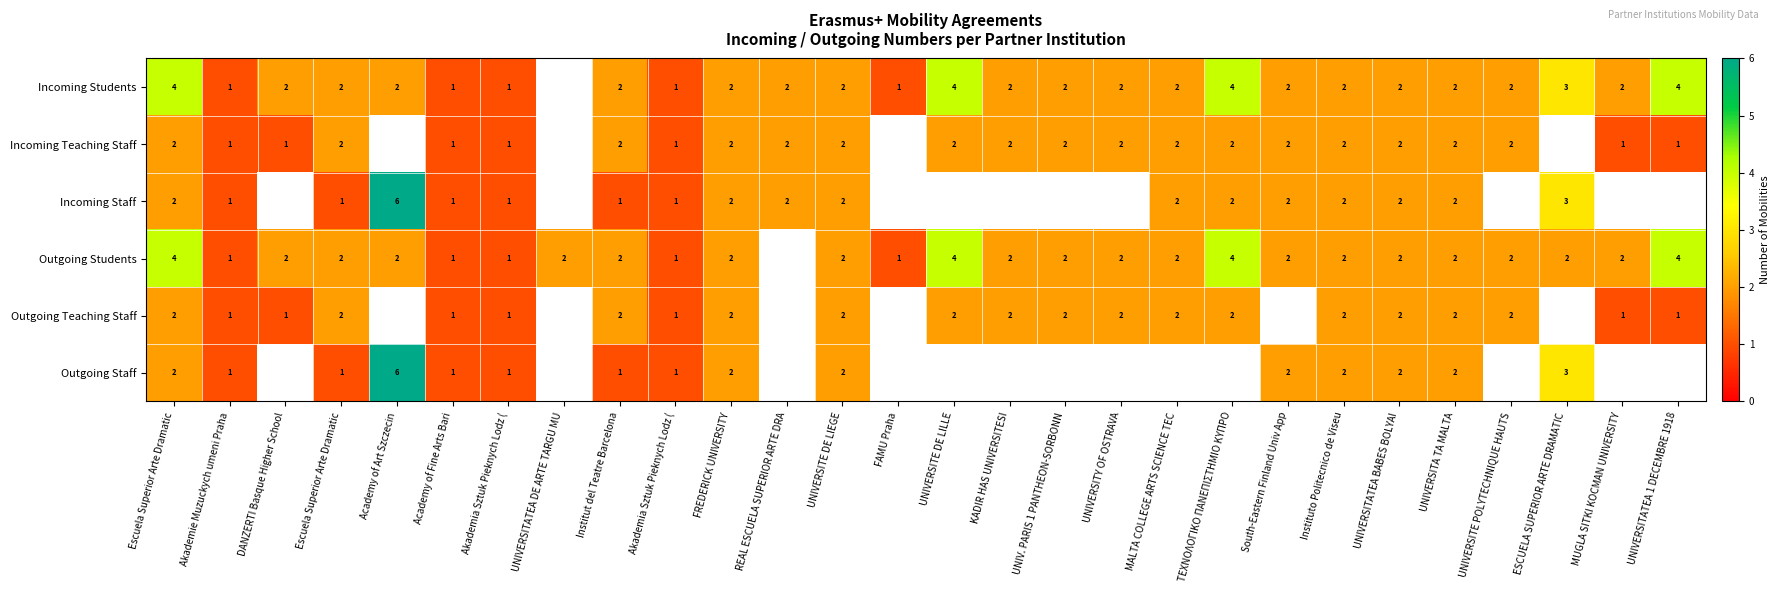

Which series changed the most between Akademia Sztuk Pieknych Lodz ( and FREDERICK UNIVERSITY?

Incoming Students